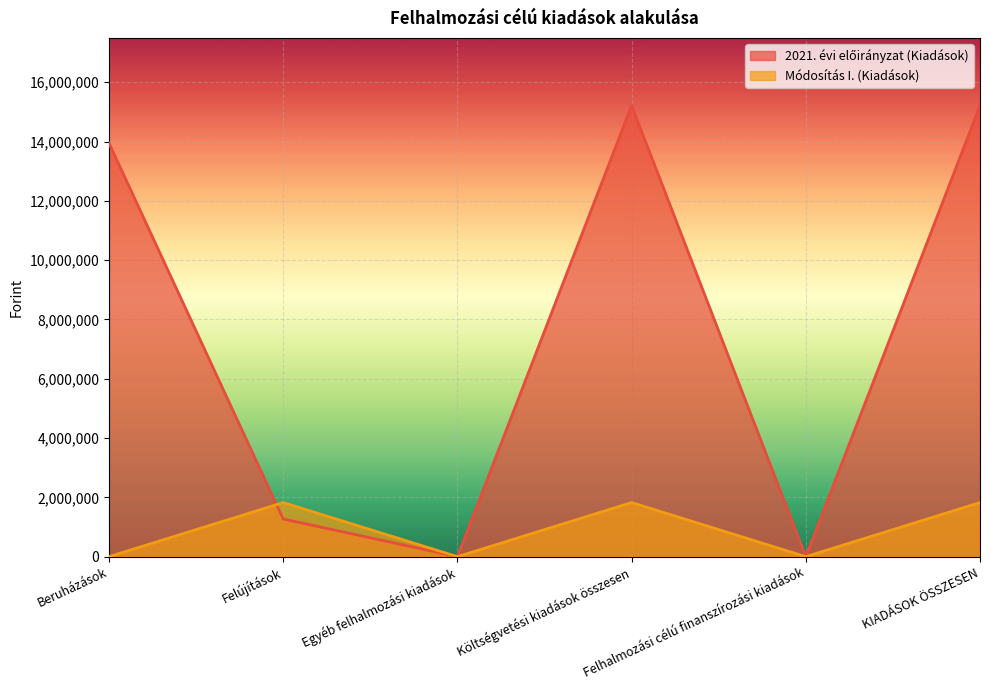

Is it true that 2021. évi előirányzat (Kiadások) equals 7955043 at Beruházások?

False